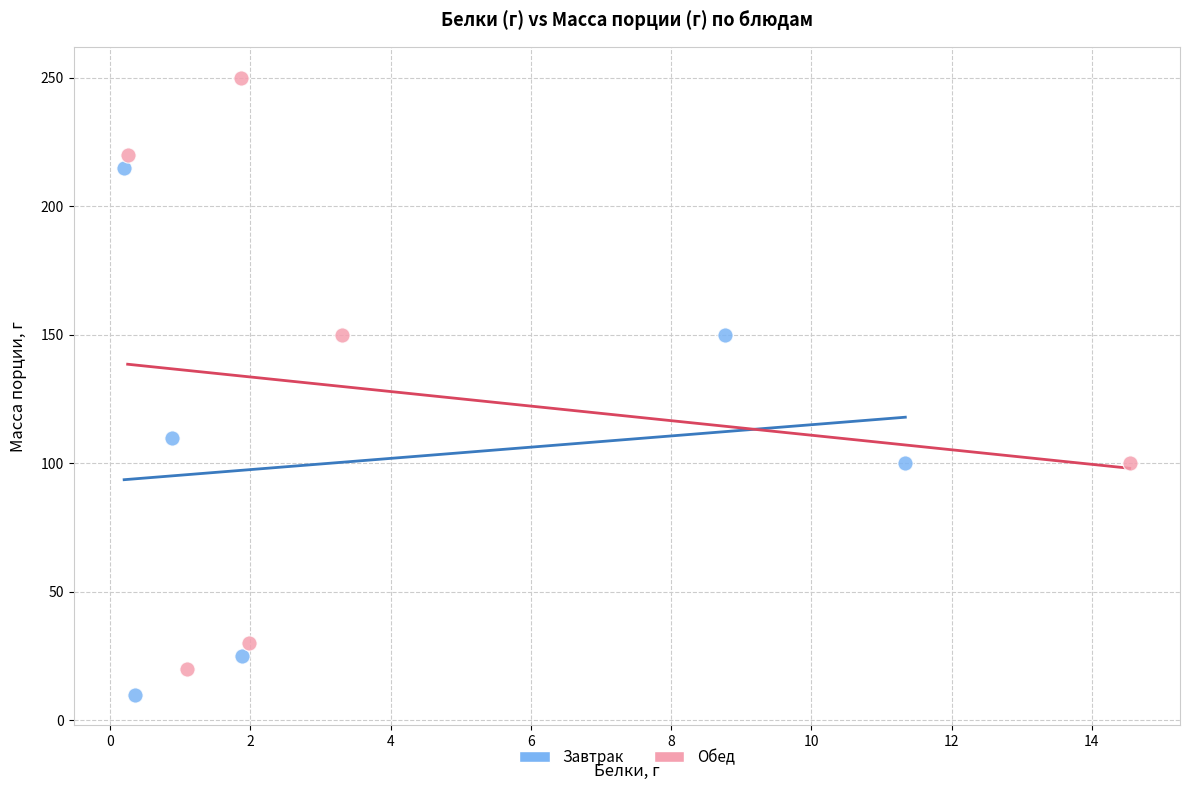

Which series has the widest spread of Y values?

Обед